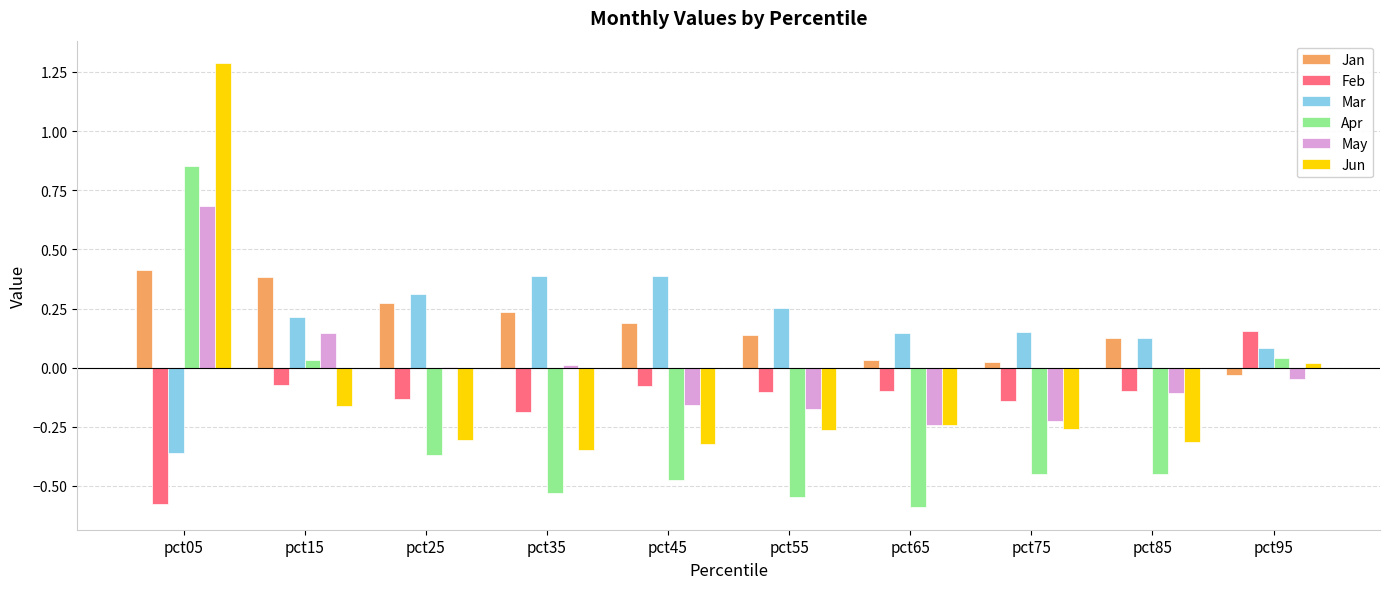

How many data points does each series have?

10